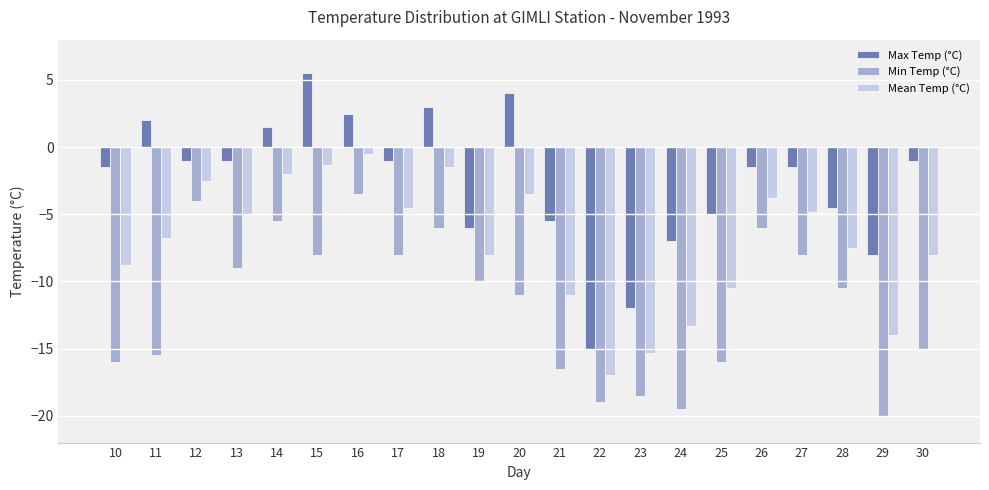

Is it true that Mean Temp (°C) equals -7.5 at 28?

True